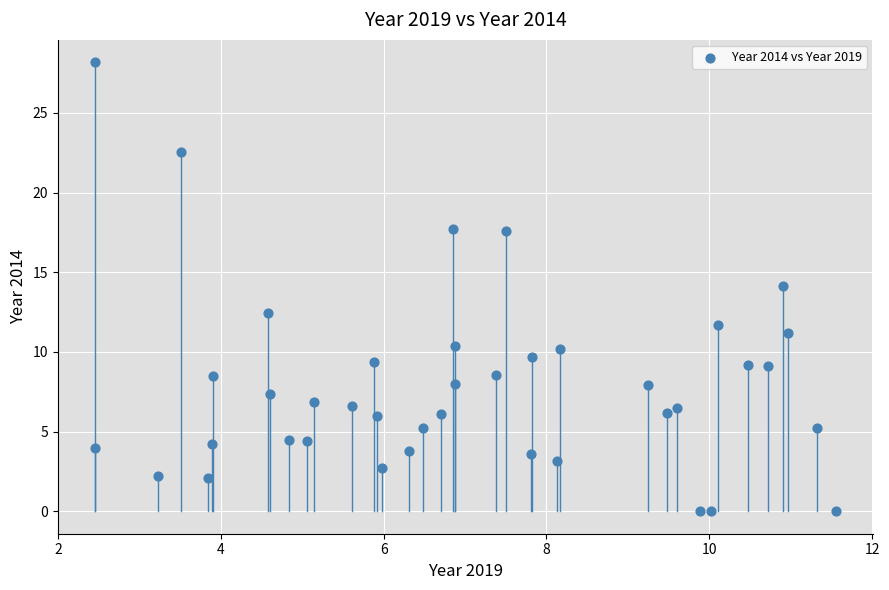

What is the range of Y values (max minus min)?

28.2